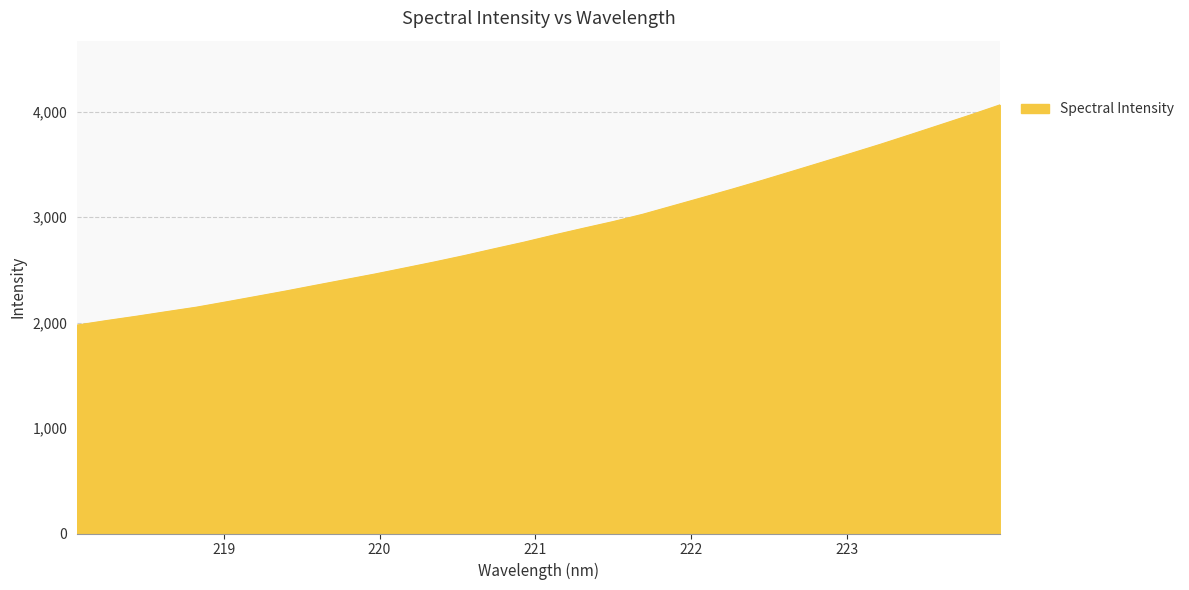

What is the difference between the maximum and minimum values?

2086.5